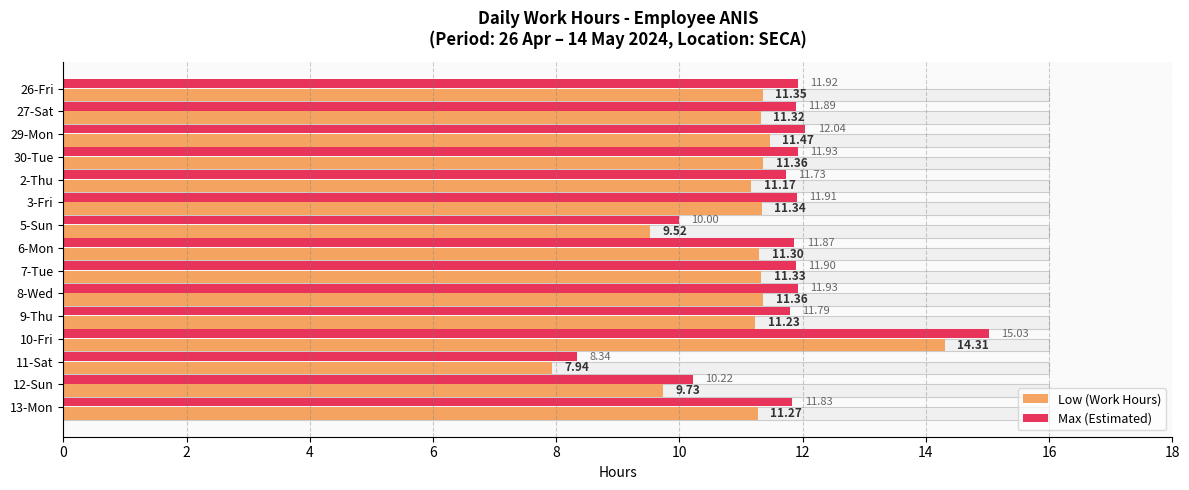

What is the difference between the second highest and second lowest values in the Max (Estimated) series?

2.0